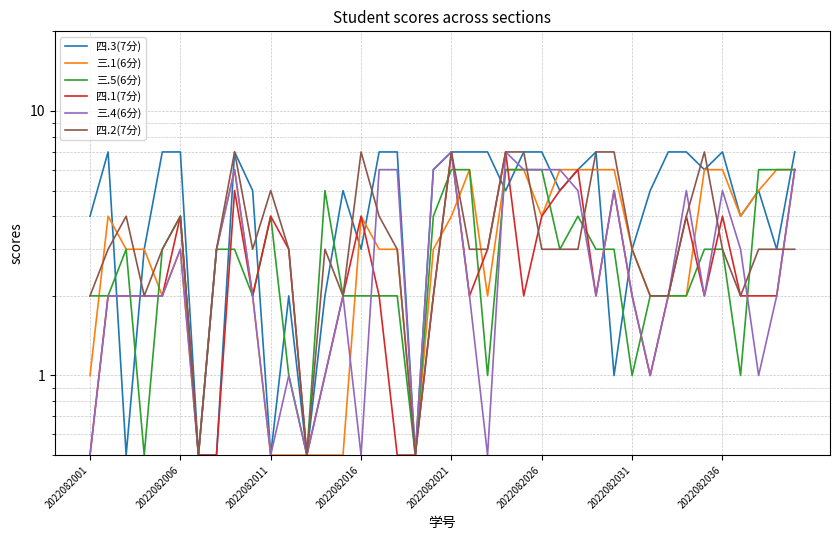

What is the maximum value for 四.3(7分)?

7.0